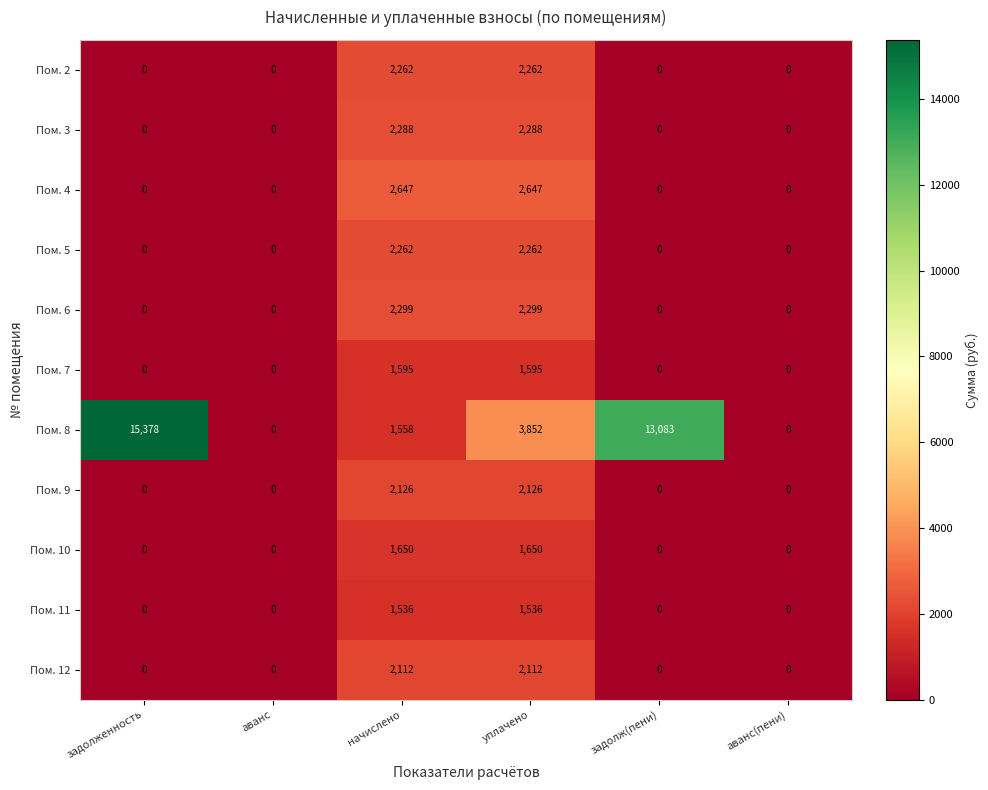

Which label corresponds to the largest value in the chart?

задолженность